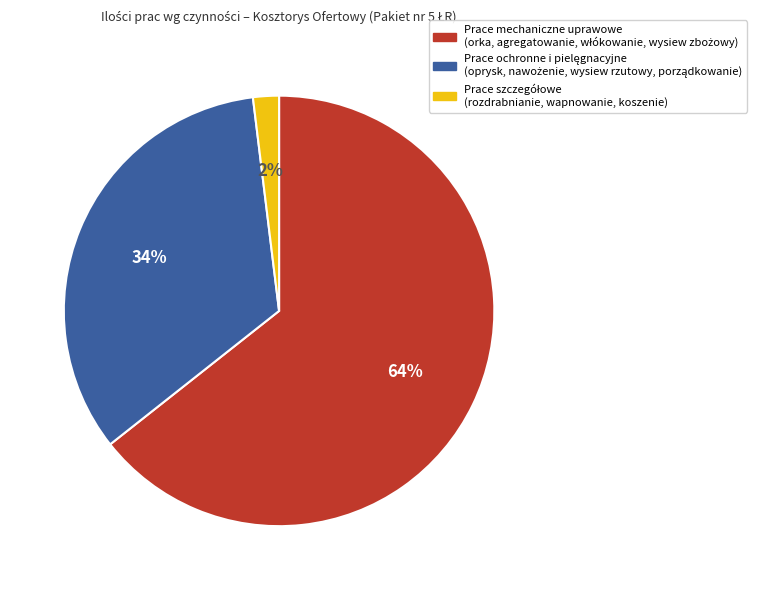

Is there any slice that represents more than half of the pie?

Yes